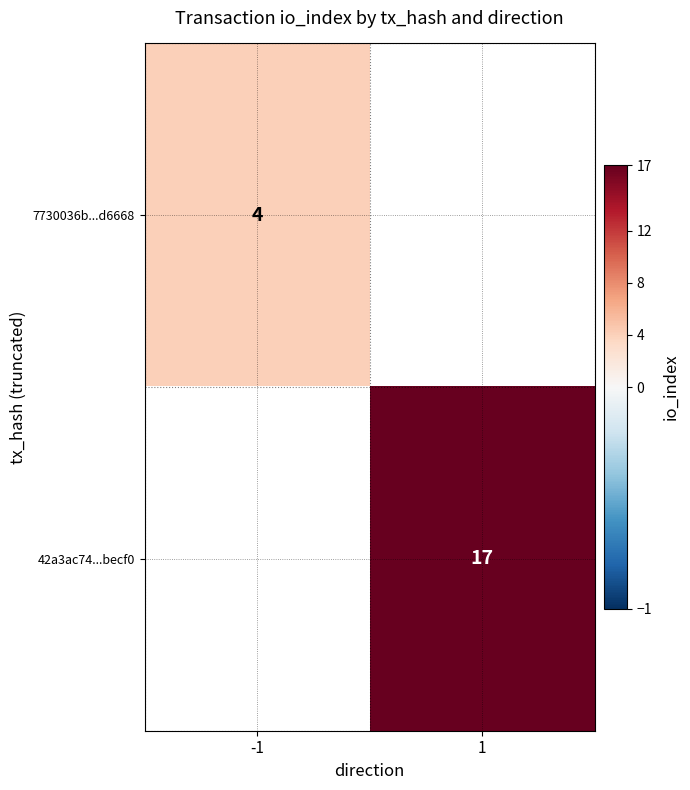

At how many categories does at least one series exceed 7?

1